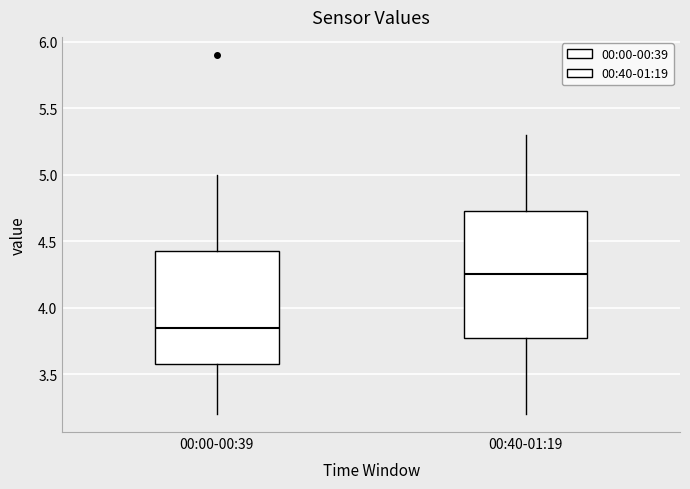

Comparing the boxes themselves (not the whiskers), which one is the tallest?

00:40-01:19